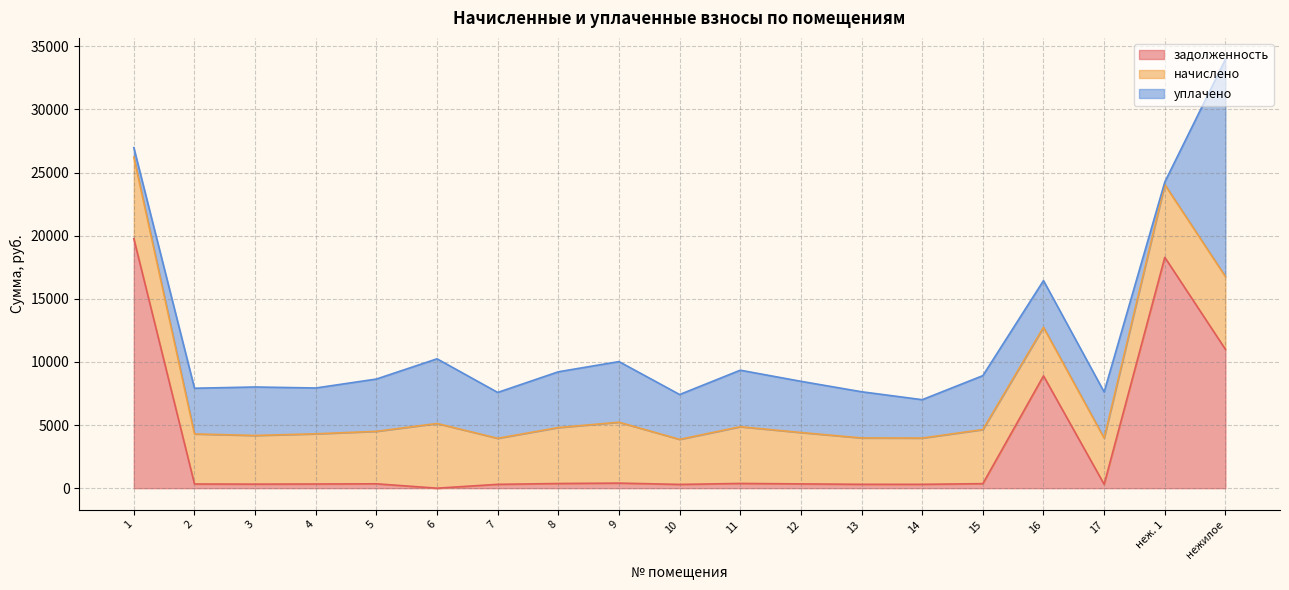

What is the sum of the уплачено values at 12 and 5?

8196.9